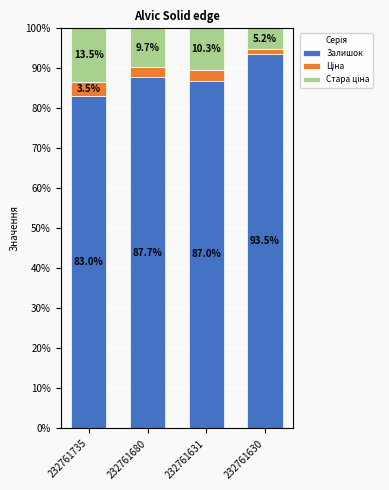

Where does the Залишок series first go above 87?

232761680